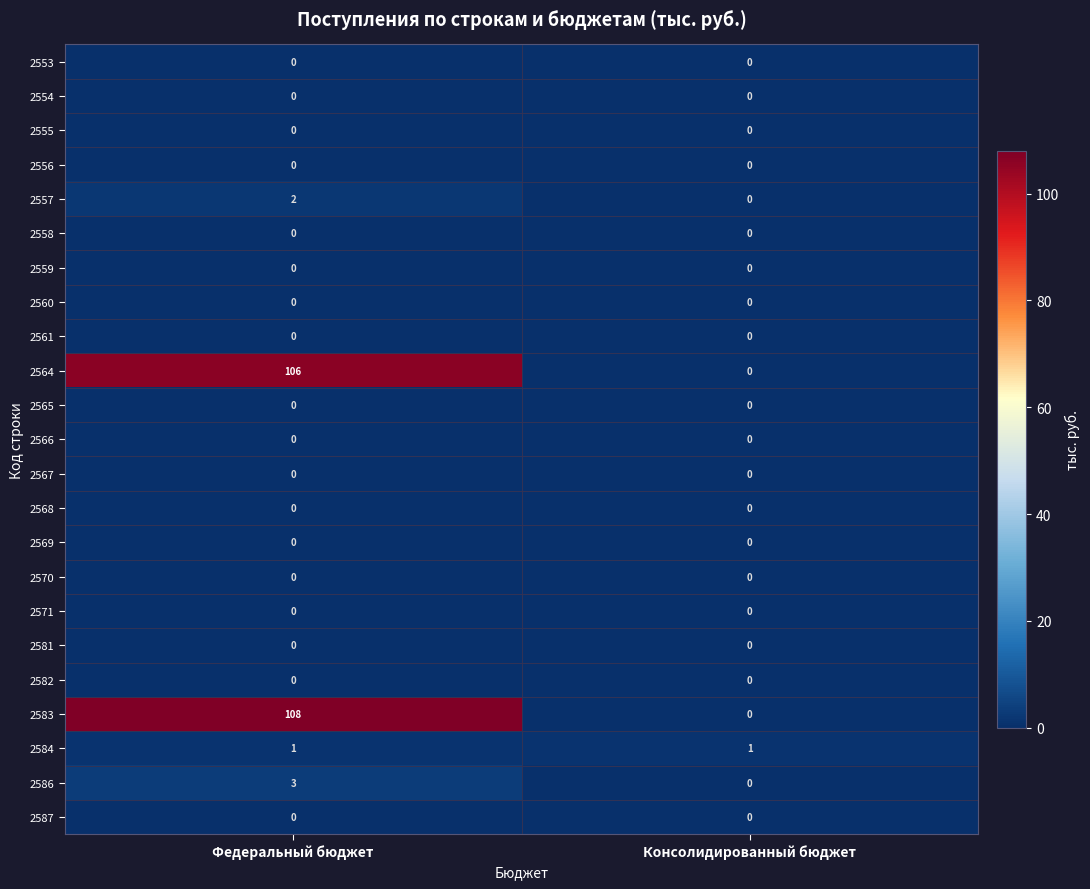

The 2567 series shows 0 at Консолидированный бюджет. True or false?

True